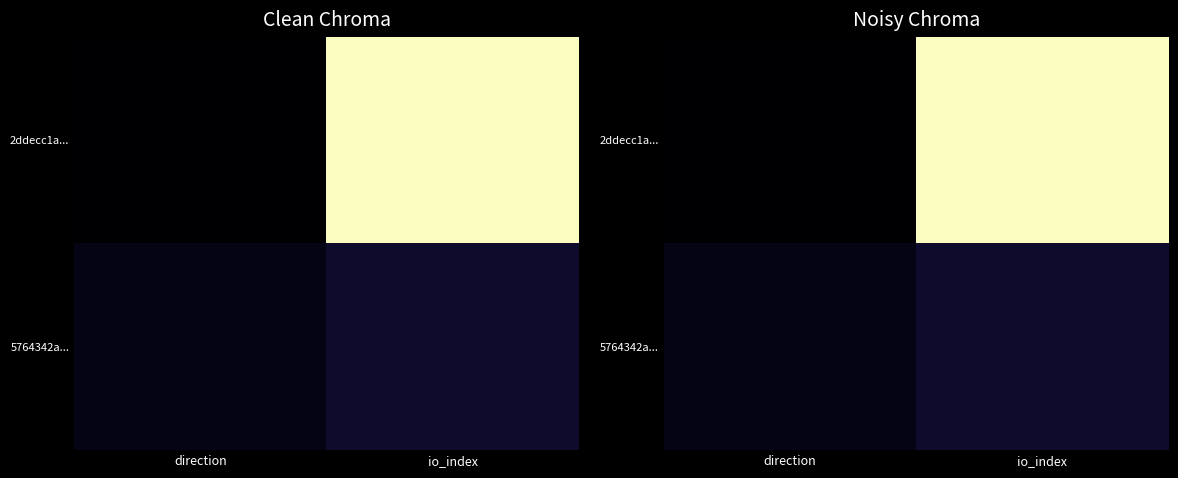

Is the value of 2ddecc1a... at io_index greater than the value of 5764342a... at direction?

Yes